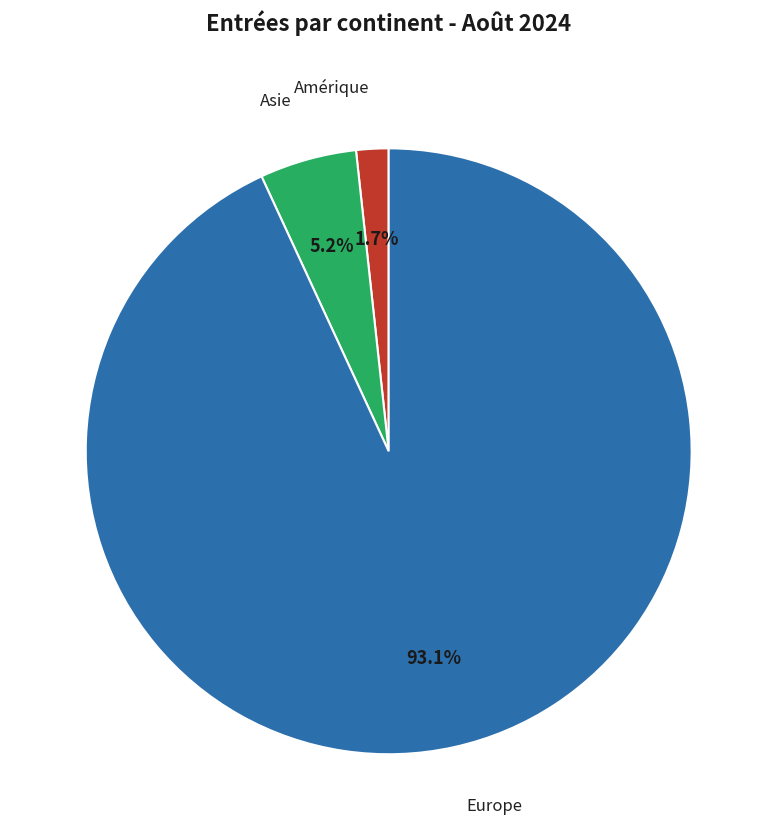

How many slices are in this pie chart?

3